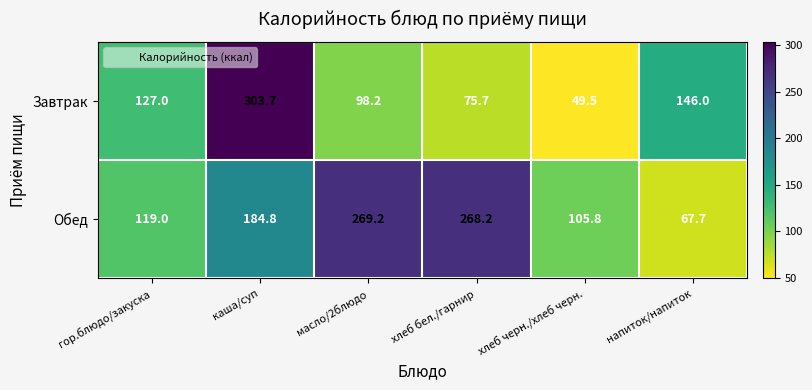

Rank the series at напиток/напиток from highest to lowest value.

Завтрак, Обед